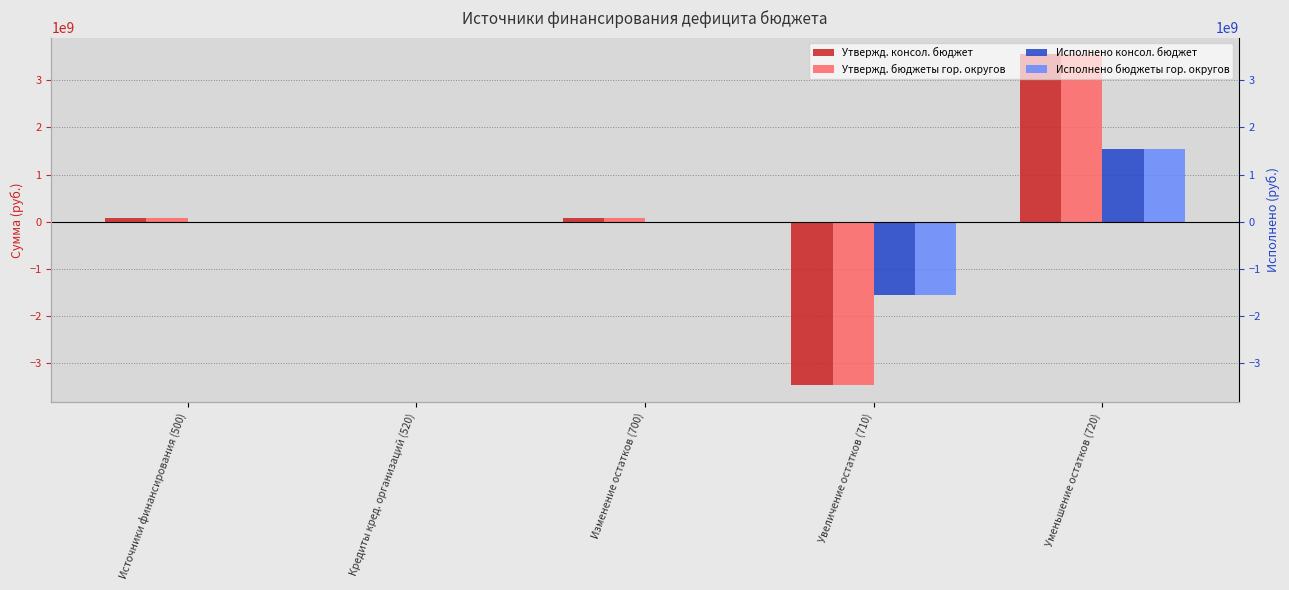

Is it true that Утвержд. бюджеты гор. округов equals -4564813763.6 at Увеличение остатков (710)?

False